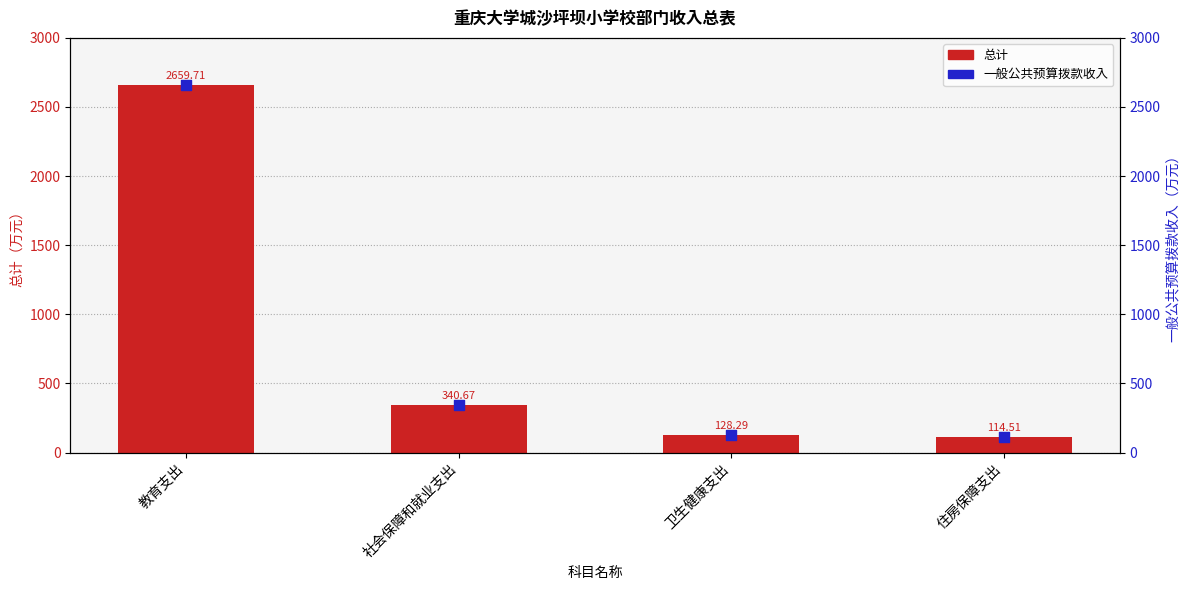

Is the value of 一般公共预算拨款收入 at 教育支出 greater than the value of 总计 at 社会保障和就业支出?

Yes